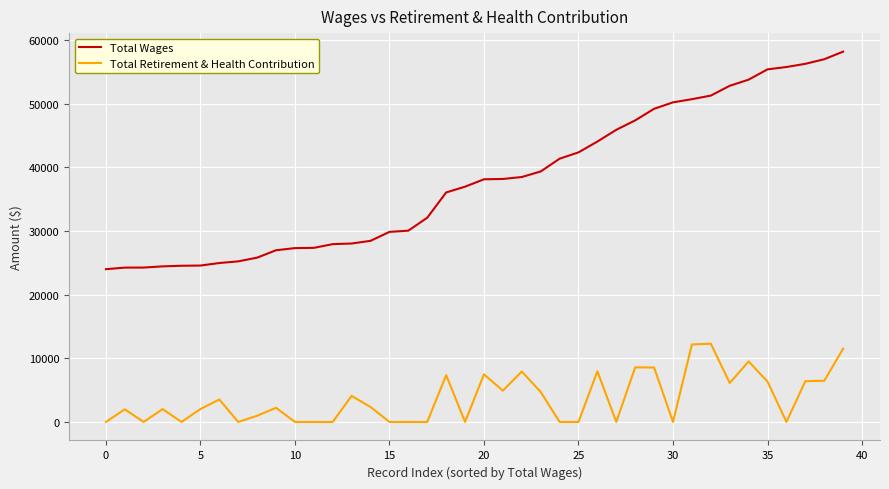

Which series has the widest spread of values?

Total Wages